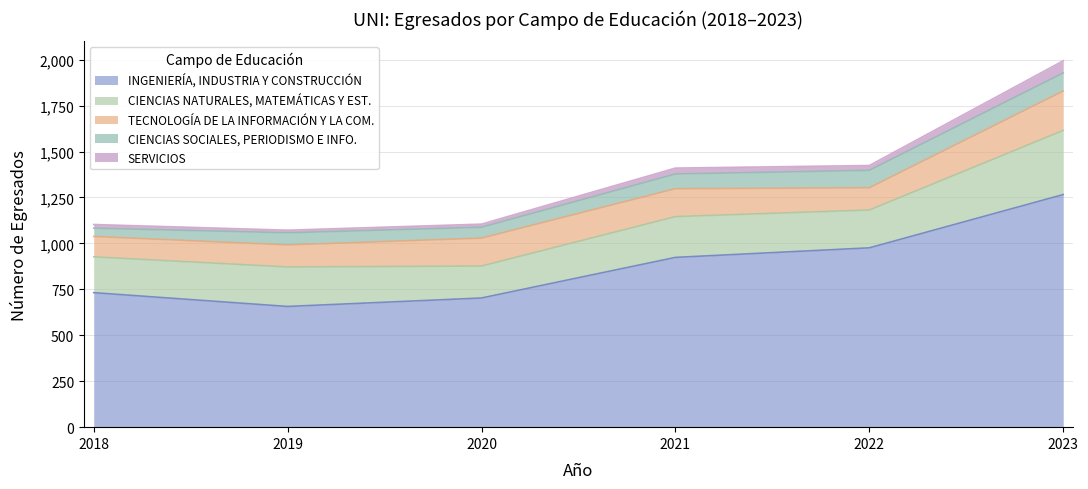

Reading left to right, list all the values displayed in this chart.

INGENIERÍA, INDUSTRIA Y CONSTRUCCIÓN: 732	657	703	924	976	1266
CIENCIAS NATURALES, MATEMÁTICAS Y EST.: 195	215	174	222	206	349
TECNOLOGÍA DE LA INFORMACIÓN Y LA COM.: 111	120	152	152	121	215
CIENCIAS SOCIALES, PERIODISMO E INFO.: 45	66	59	80	95	98
SERVICIOS: 20	14	17	32	26	66